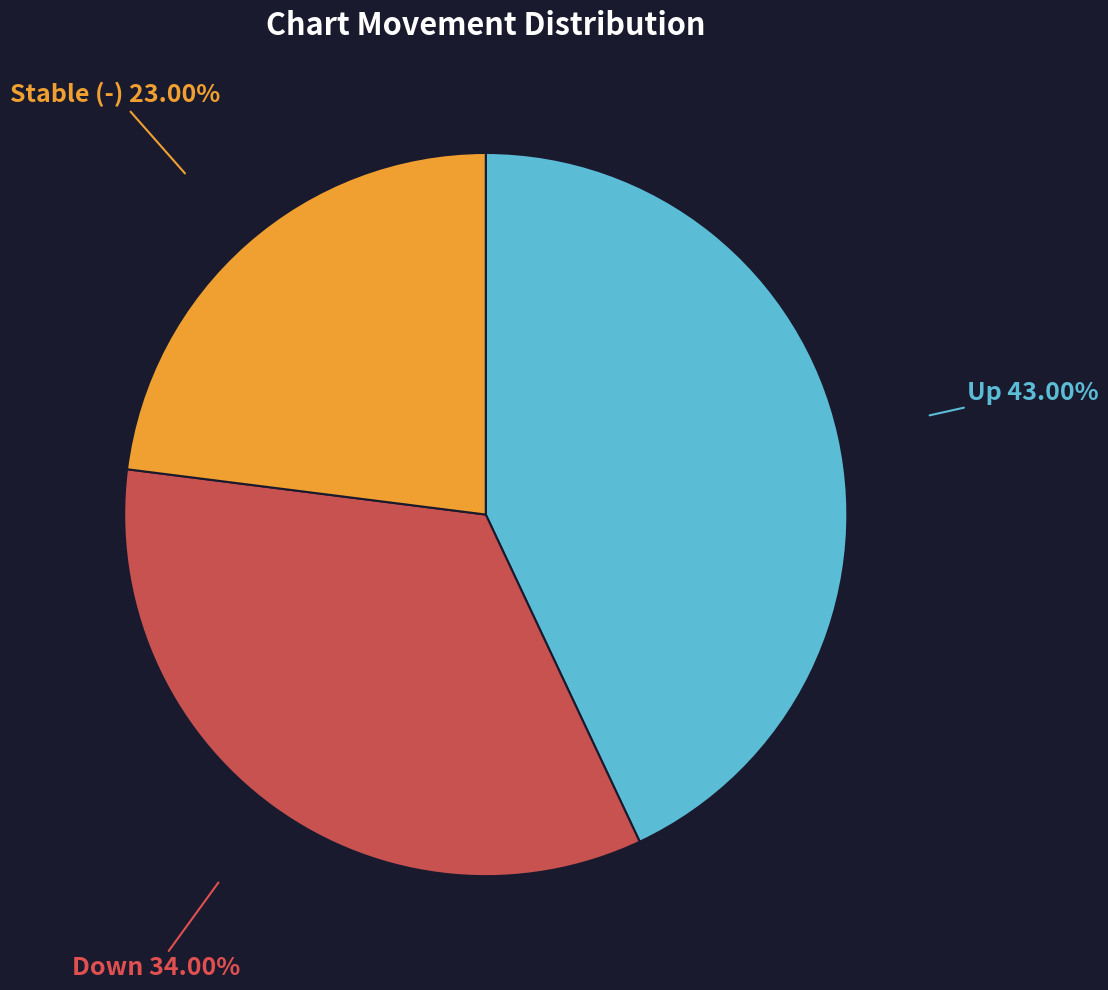

Is there any slice that represents more than half of the pie?

No